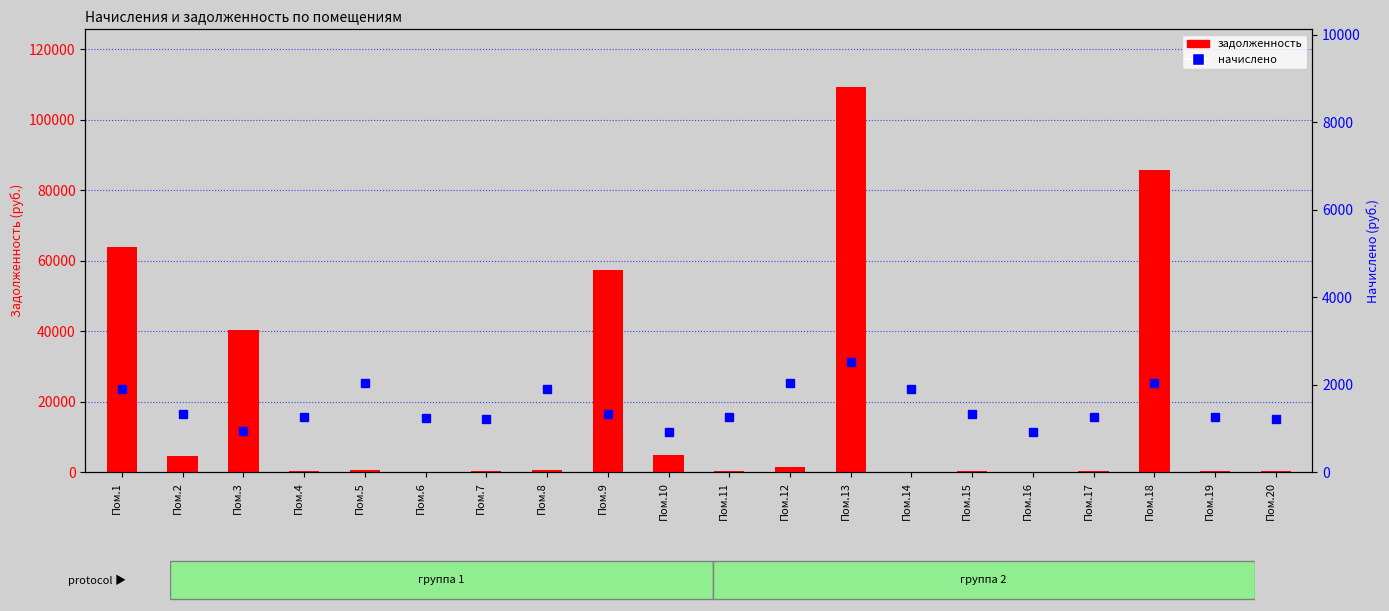

What is the difference between the second highest and second lowest values in the начислено series?

1131.3